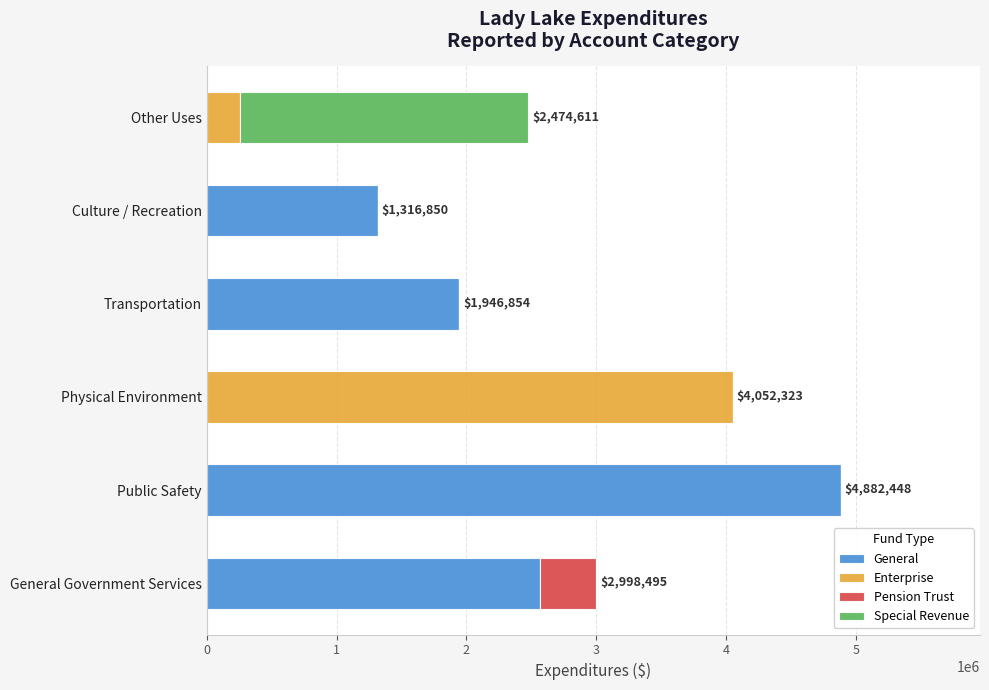

What is the highest value of the General series?

4882448